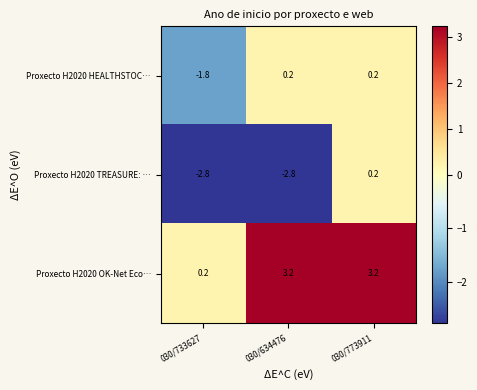

Rank the series by their average value, from lowest to highest.

Proxecto H2020 TREASURE: …, Proxecto H2020 HEALTHSTOC…, Proxecto H2020 OK-Net Eco…